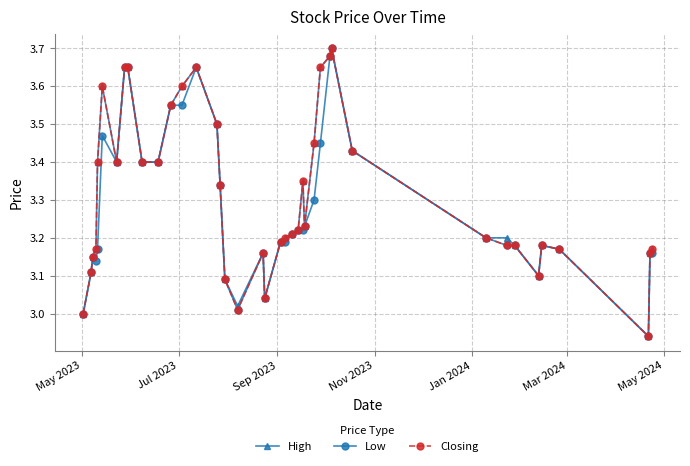

True or false: Closing has more than 1 points higher than both neighbors.

True